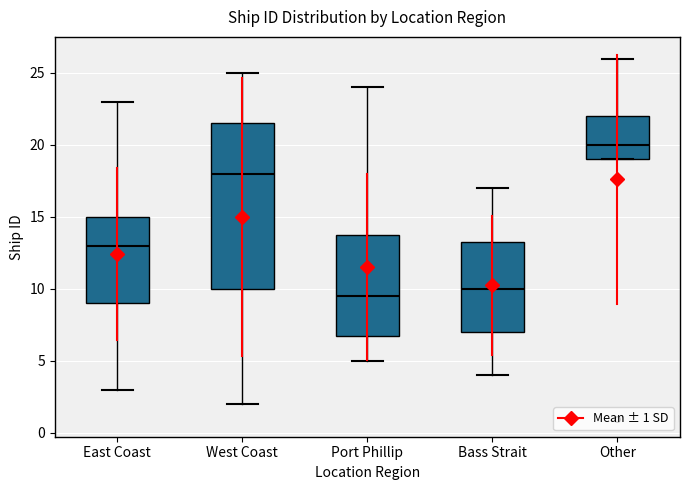

Reading left to right, transcribe this box plot: for each box, give where its median line is, the range the box spans, and where its two whiskers end, as read against the y-axis. The values are not printed on the chart, so give them approximately, as read against the axis.

East Coast: median 13.0, box 9.0 to 15.0, whiskers 3.0 to 23.0
West Coast: median 18.0, box 10.0 to 21.5, whiskers 2.0 to 25.0
Port Phillip: median 9.5, box 7.0 to 14.0, whiskers 5.0 to 24.0
Bass Strait: median 10.0, box 7.0 to 13.5, whiskers 4.0 to 17.0
Other: median 20.0, box 19.0 to 22.0, whiskers 19.0 to 26.0